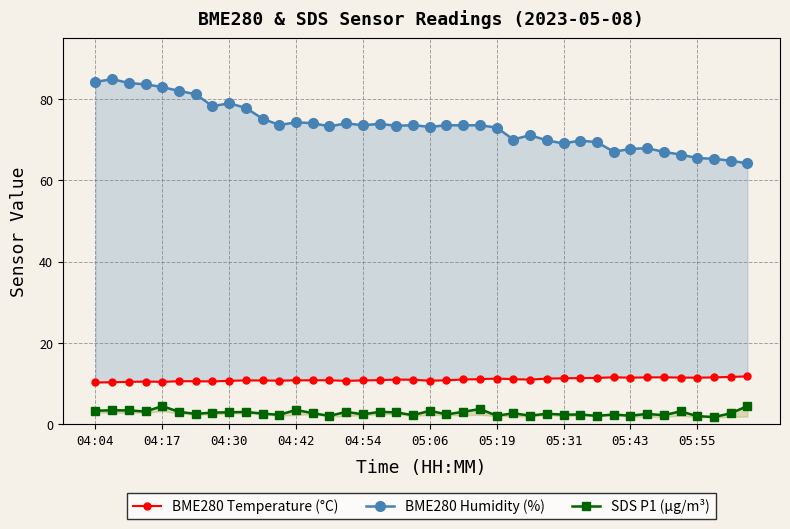

What is the total value across all series at 13?

87.6